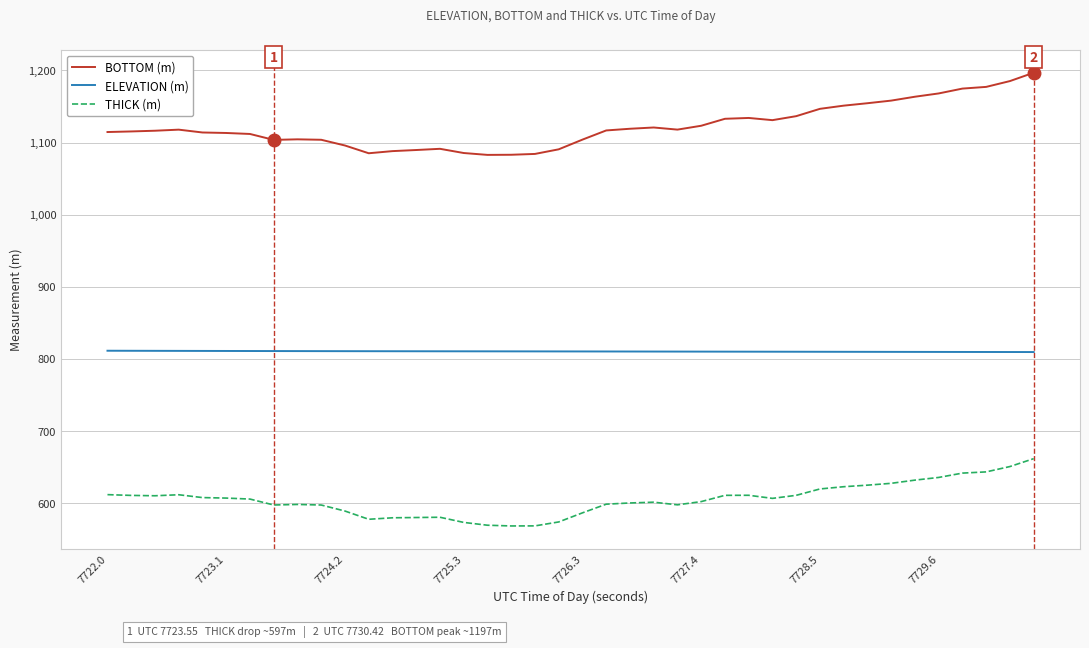

What is the greatest value displayed?

1196.8